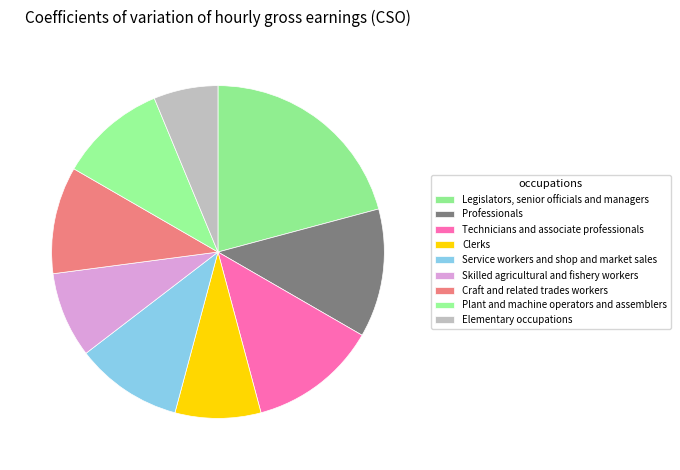

To the nearest percent, what portion does Professionals represent?

12%